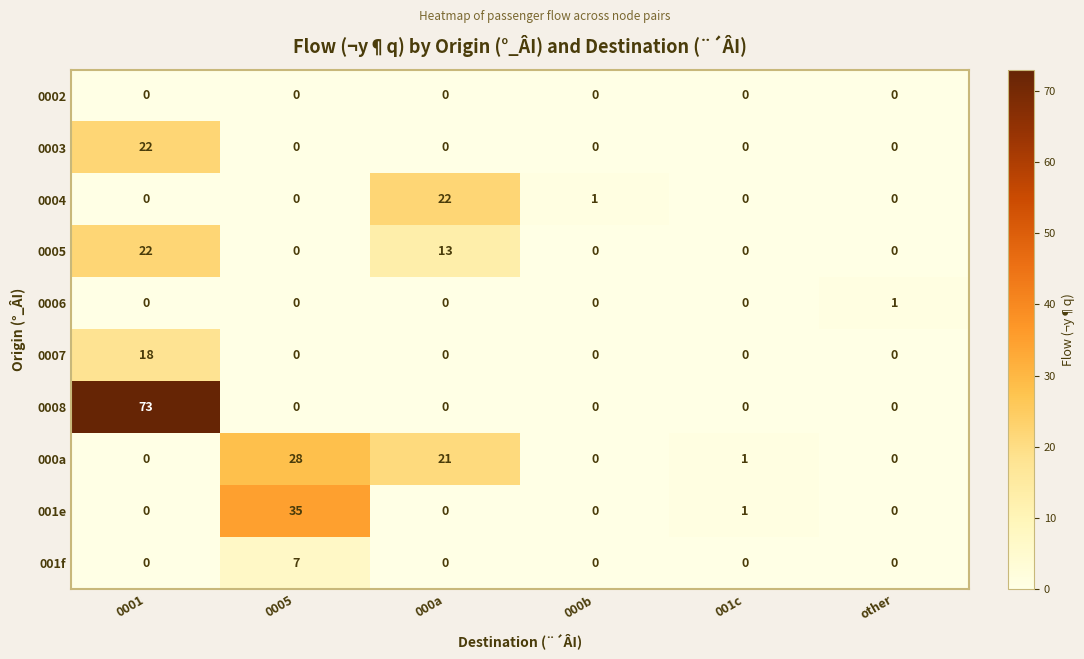

Which category has the highest value in the 001f series?

0005